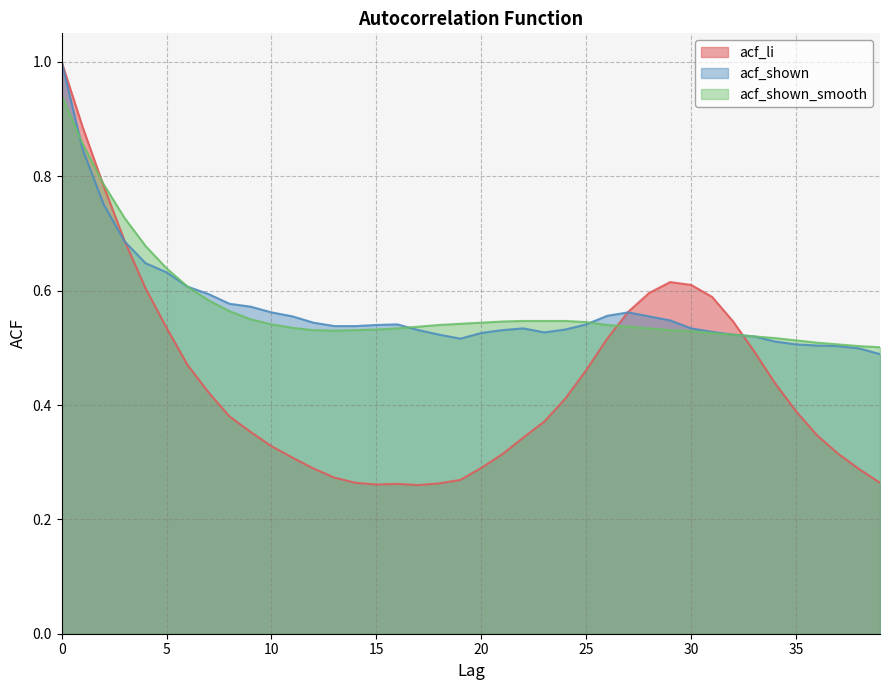

What is the total value across all series at 21?

1.4